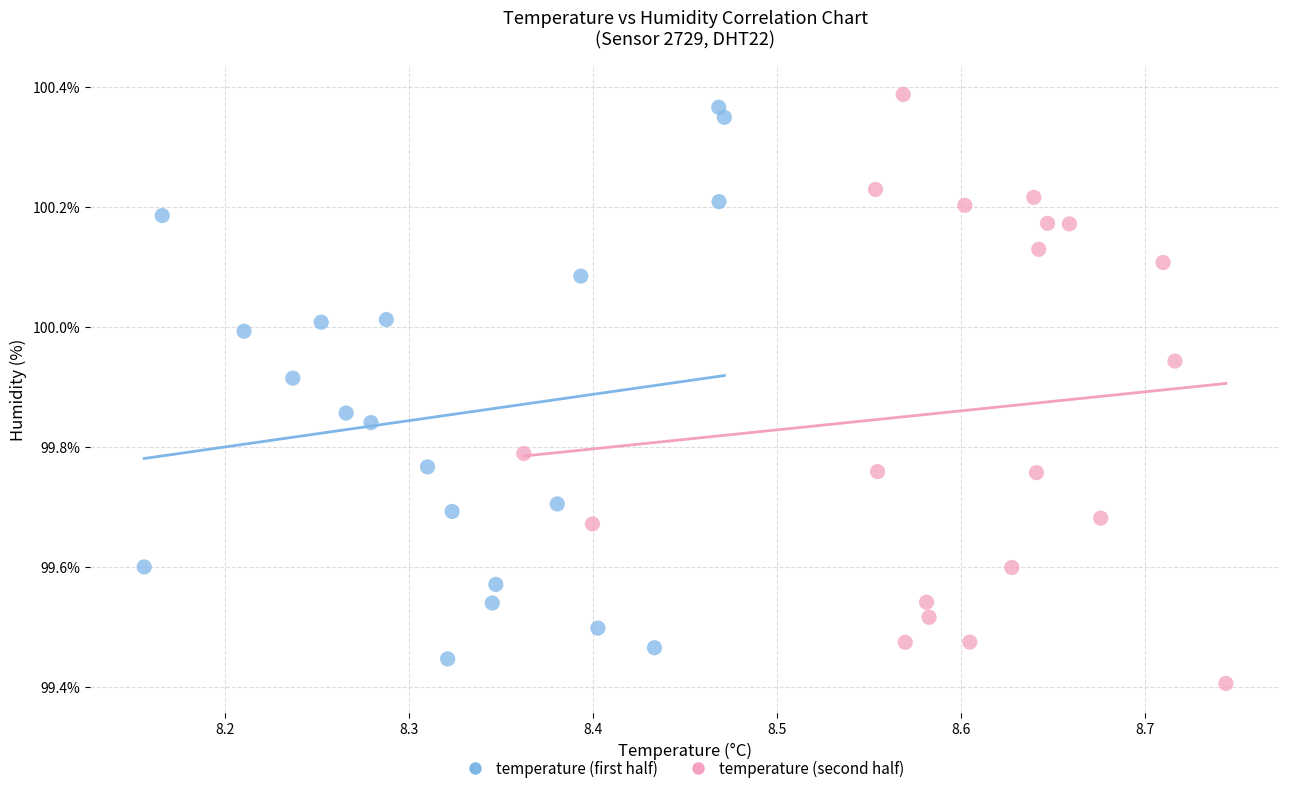

Which series reaches the minimum Y coordinate?

temperature (second half)